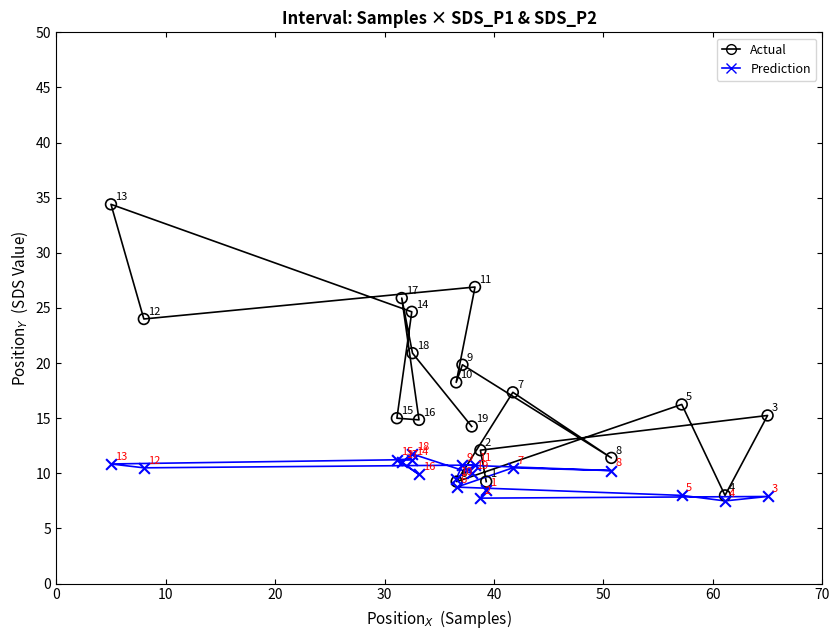

Which series contains the lowest Y value?

Prediction